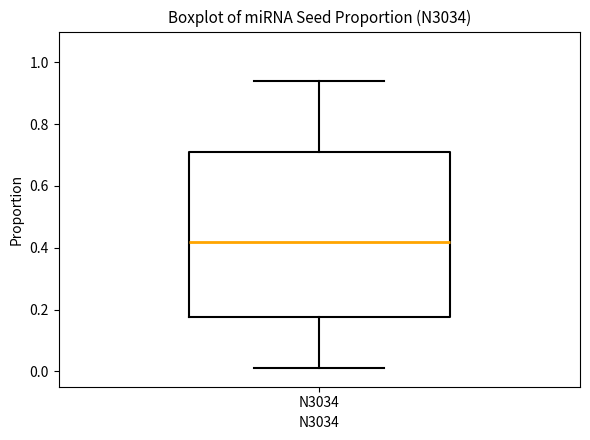

Where does the upper whisker of the box for N3034 end on the y-axis? The values are not printed on the chart, so give them approximately, as read against the axis.

0.94